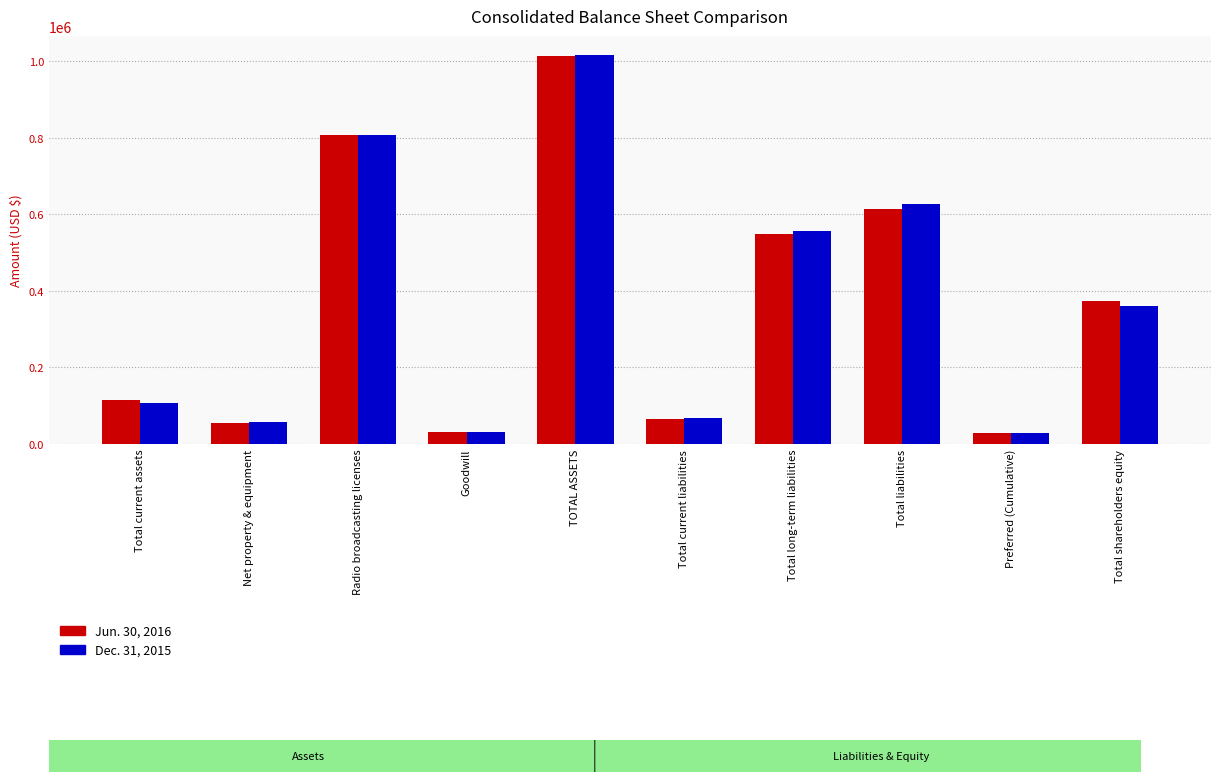

Read the Jun. 30, 2016 value at Total current liabilities.

65027